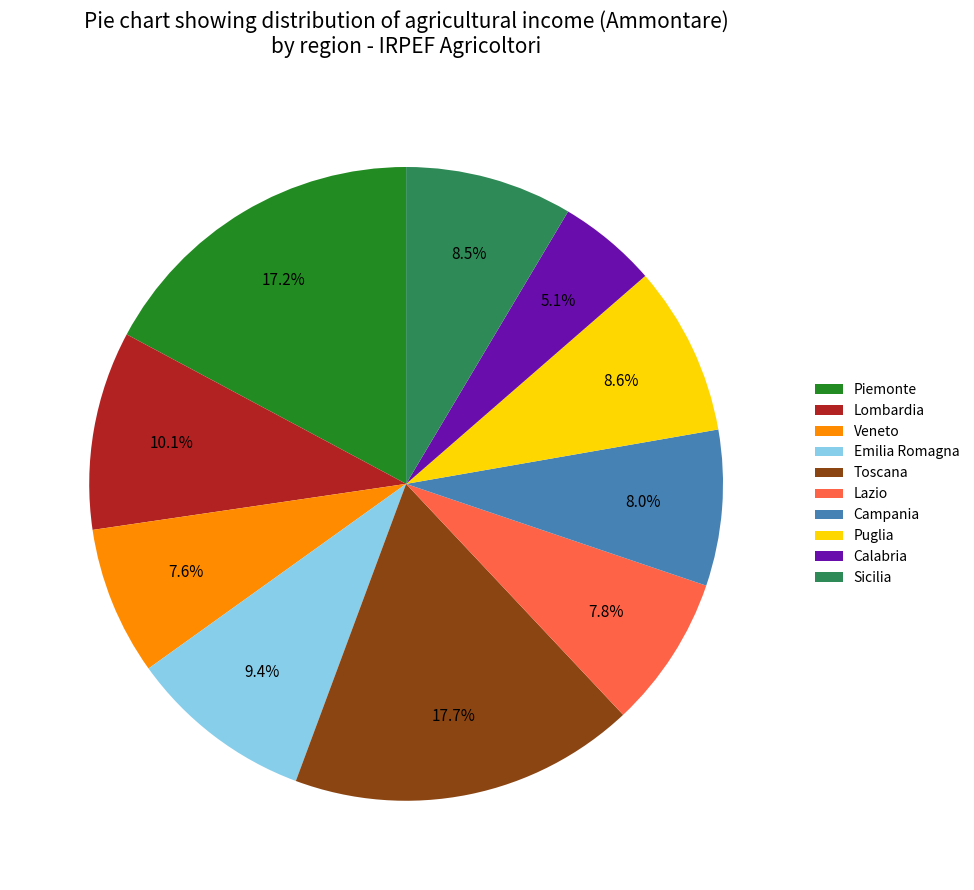

Combined, what portion of the pie is Lazio and Sicilia?

16.3%